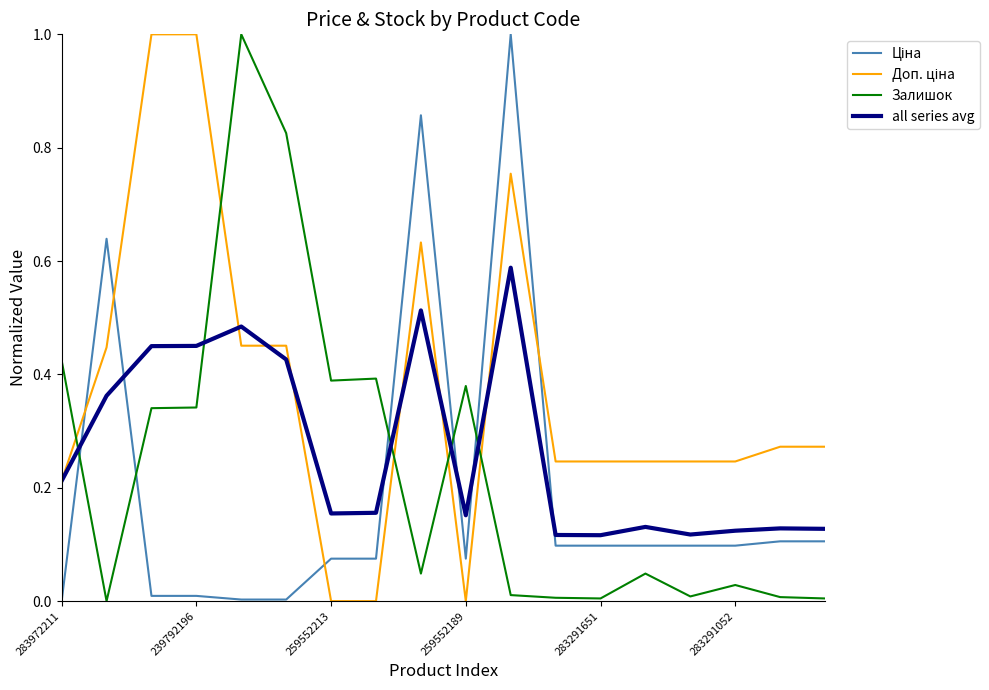

What is the maximum value shown in the chart?

1.0